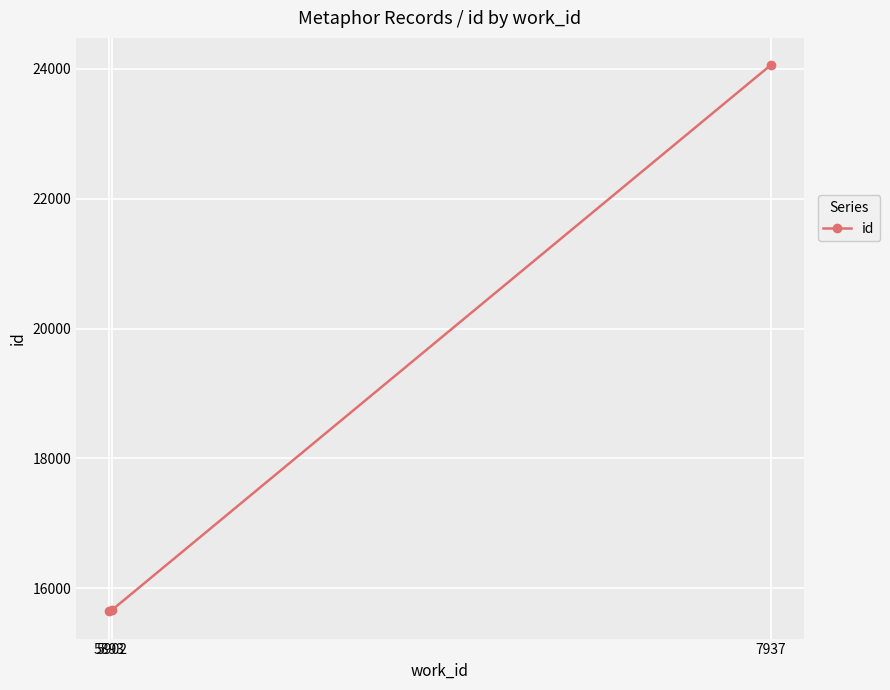

At which category does the chart reach its peak across all series?

7937